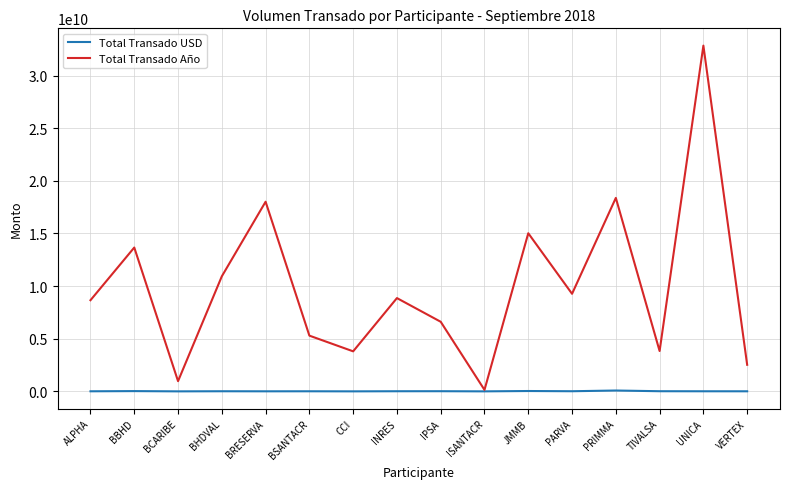

Rank the series by their maximum value, from lowest to highest.

Total Transado USD, Total Transado Año